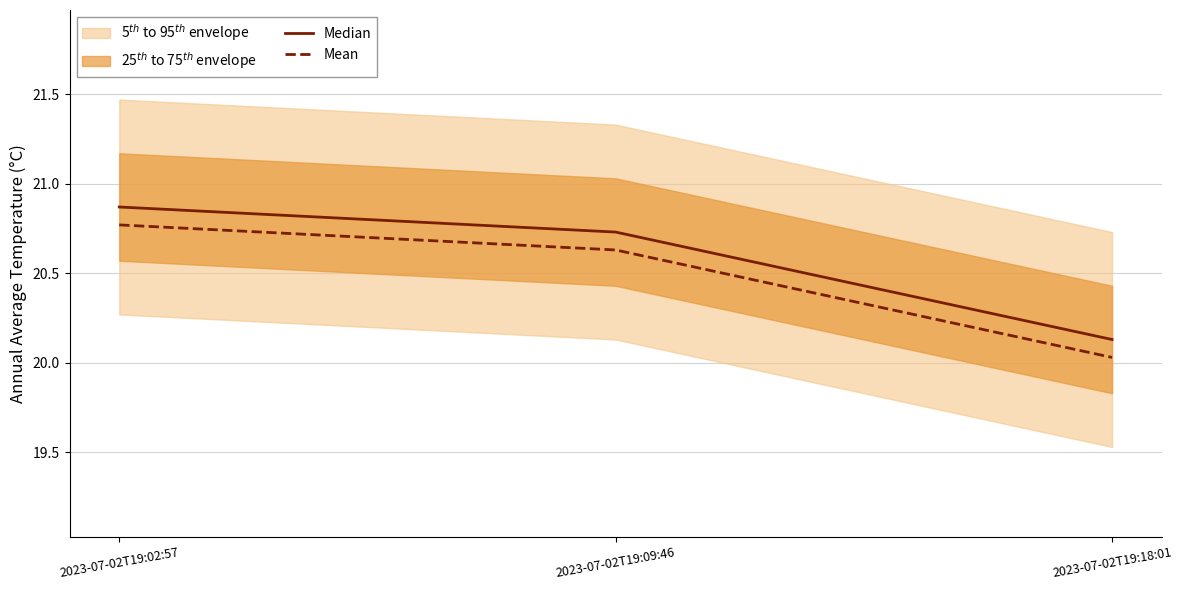

What is the total value across all series at 2023-07-02T19:09:46?

41.4